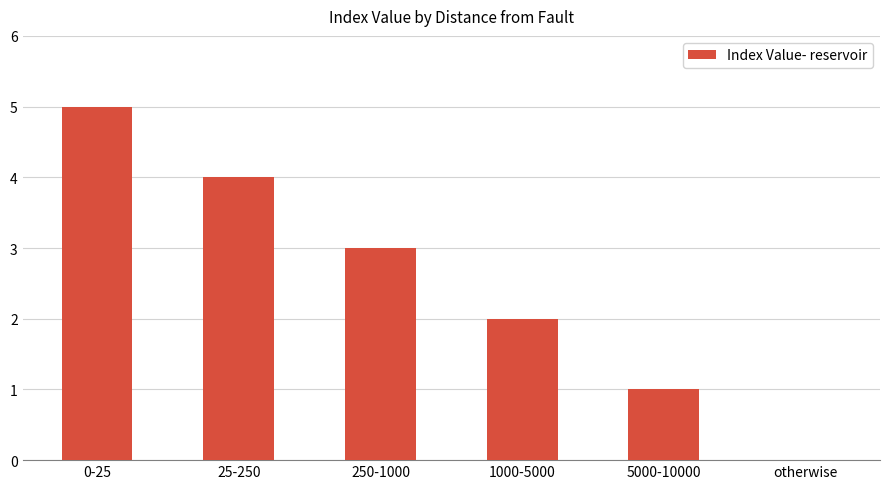

Reading right to left, what are all the values shown in this chart?

0	1	2	3	4	5